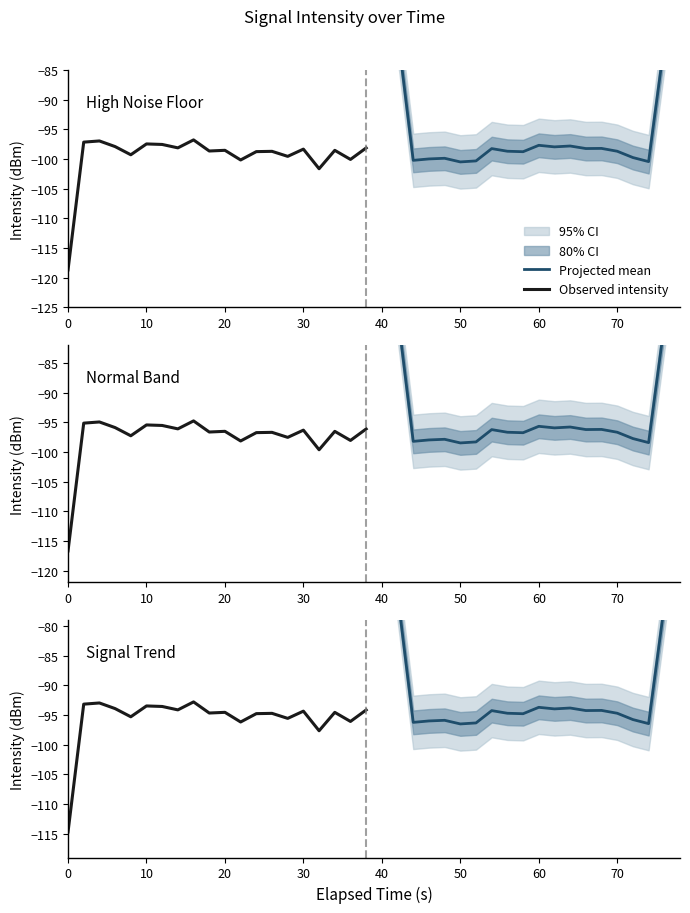

Rank the series by their average value, from lowest to highest.

Observed intensity, Projected mean